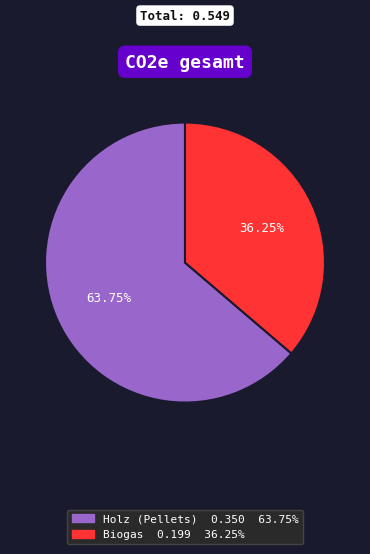

The Biogas slice represents 36% of the pie. True or false?

True